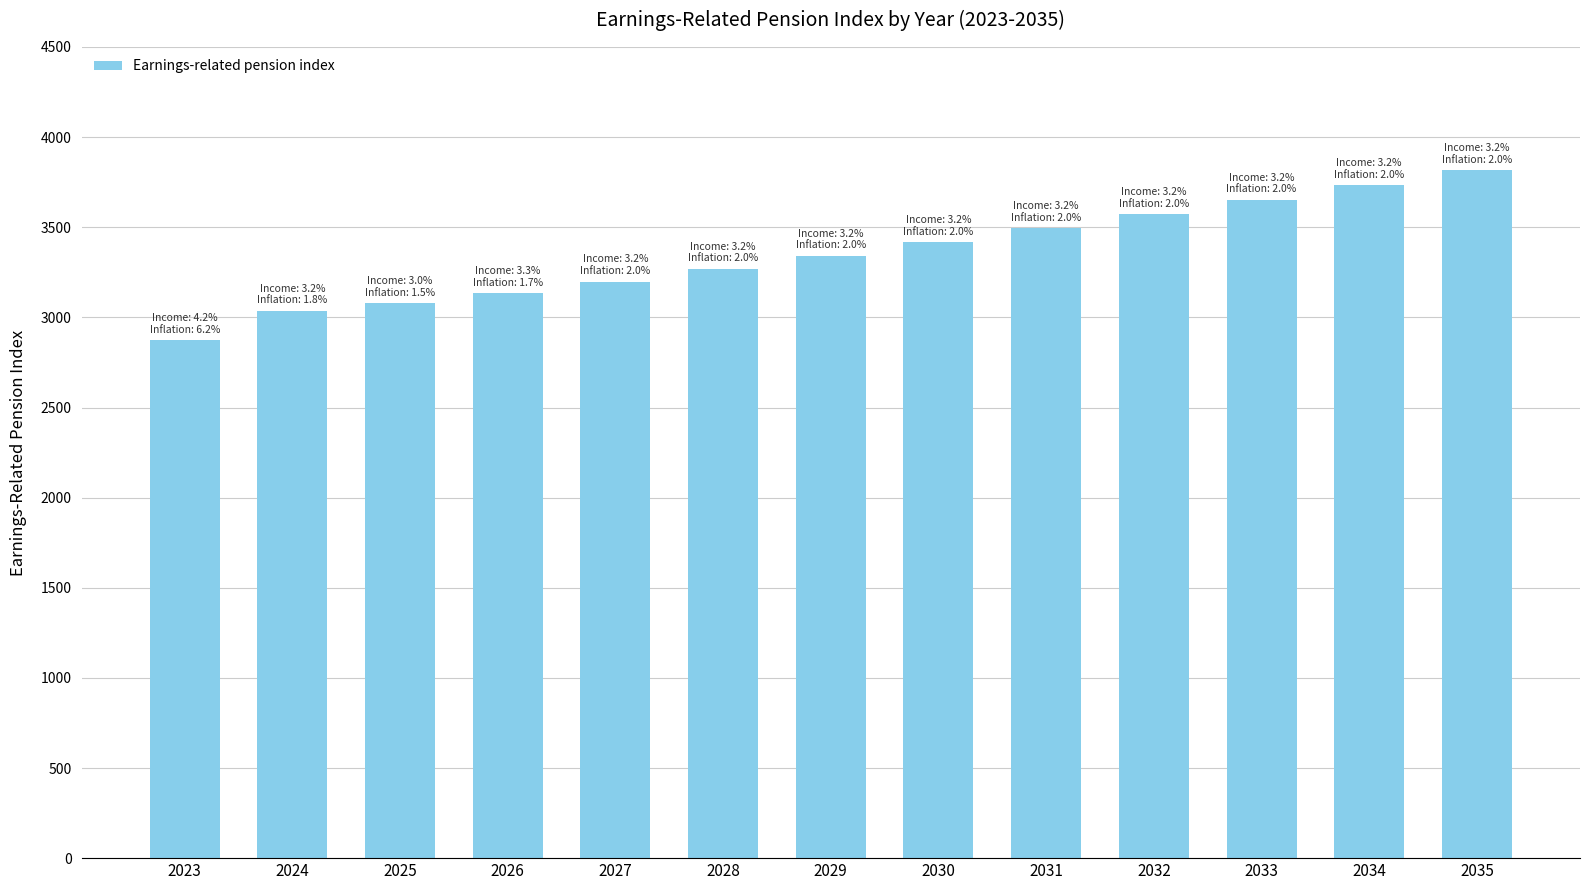

What is the maximum value shown in the chart?

3817